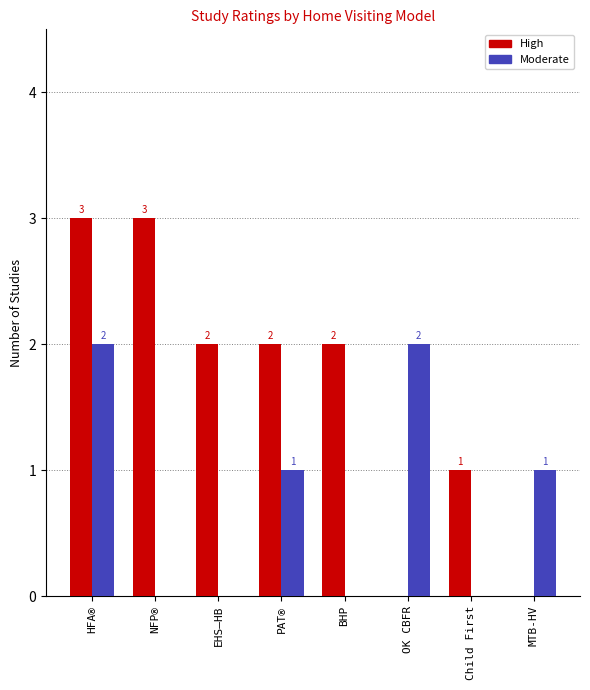

What is the spread (max minus min) of values at HFA®?

1